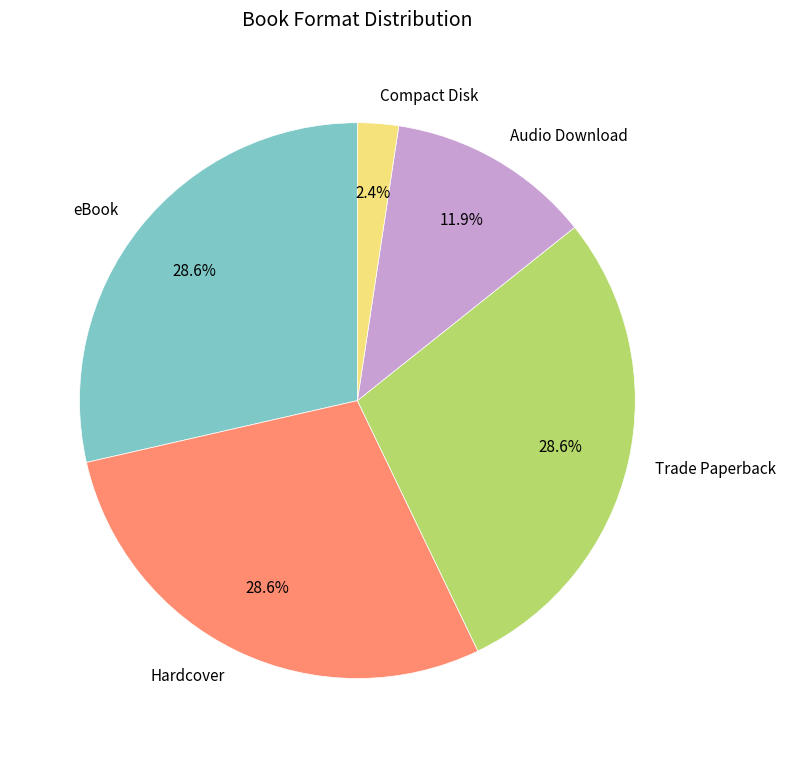

Approximately how many times larger is the value at Audio Download compared to eBook?

0.4